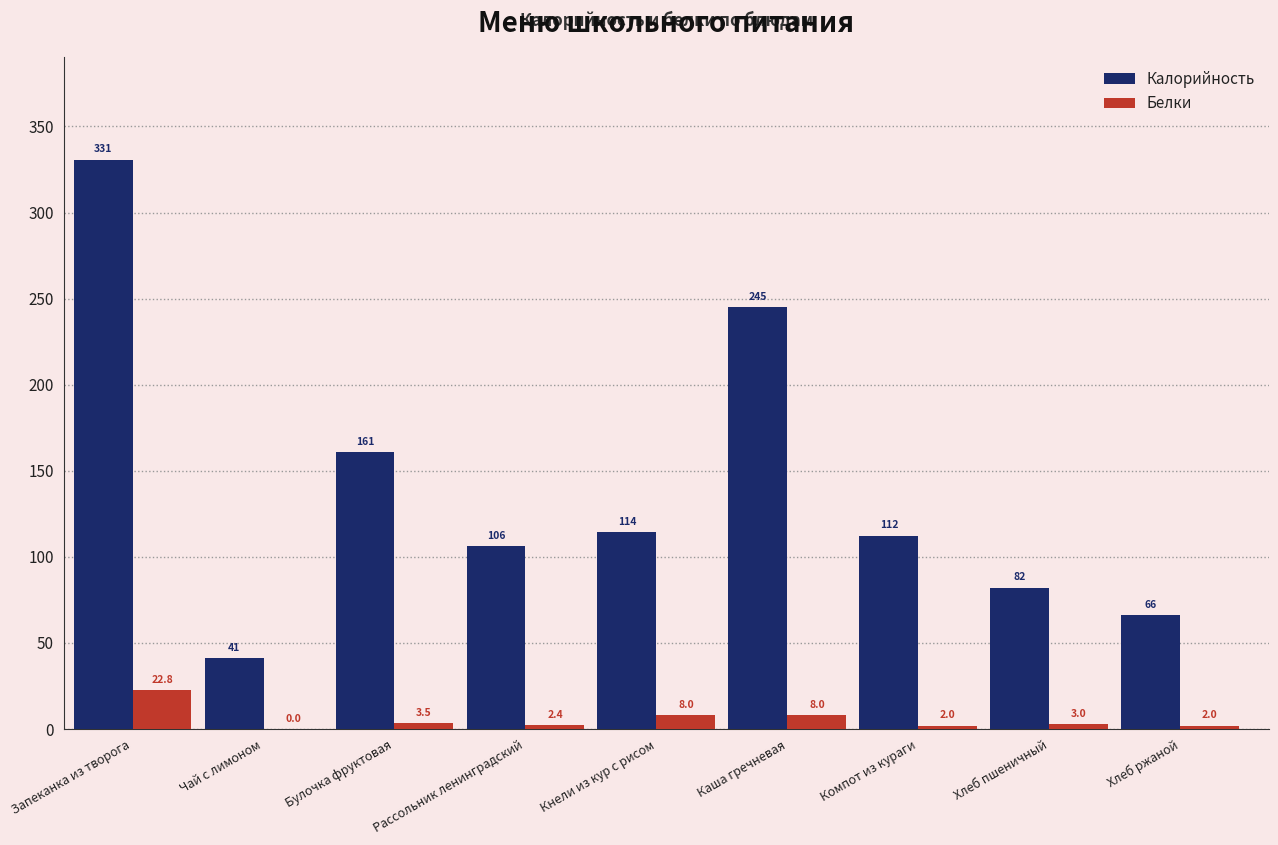

At which label does Белки first exceed 3?

Запеканка из творога